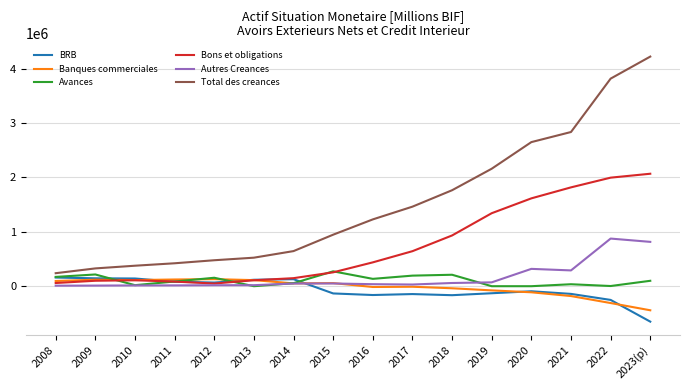

True or false: BRB and Autres Creances intersect in this chart.

True